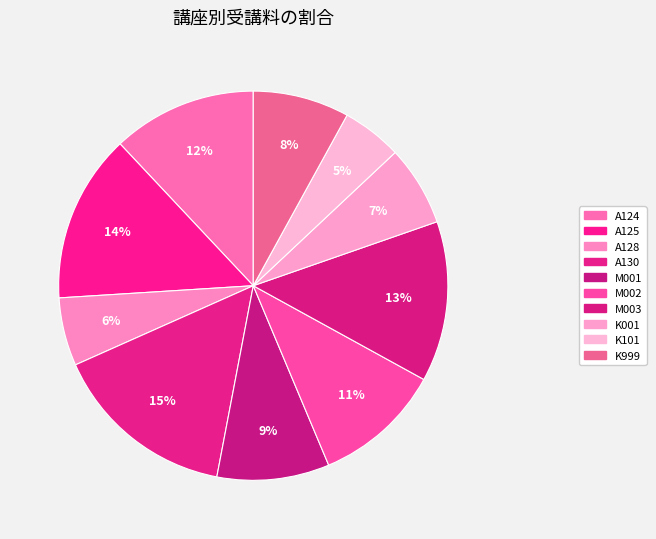

Does A124 account for over 50% of the chart?

No